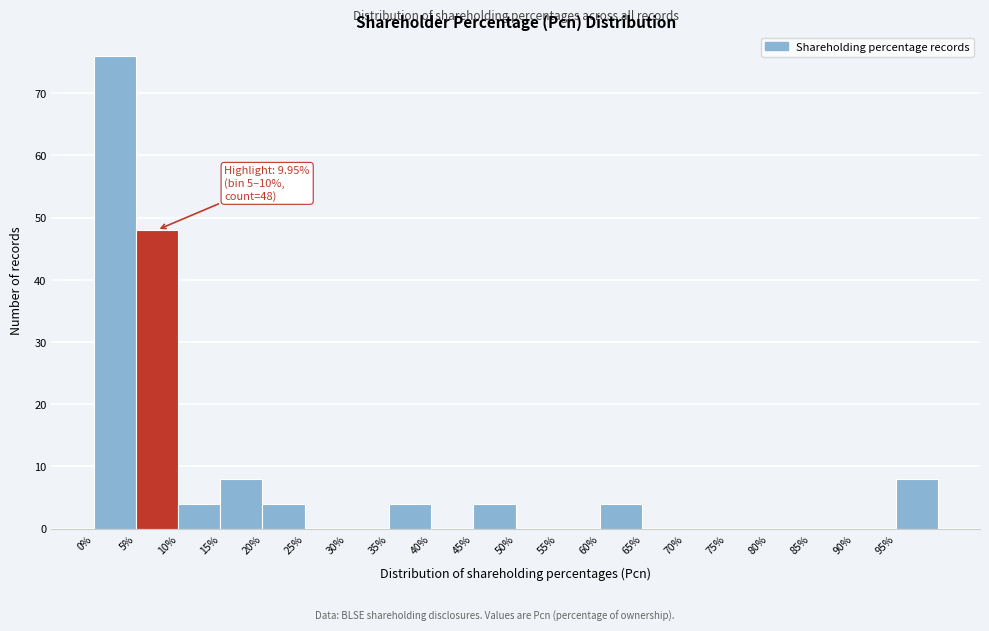

Over which range of the x-axis is the bar tallest?

0 to 5